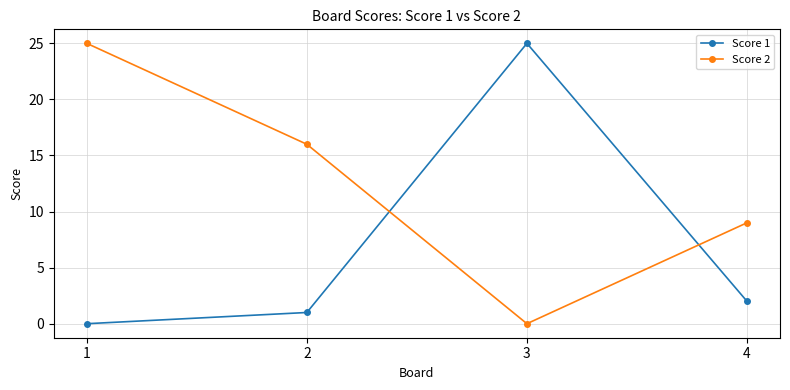

True or false: Score 1 has more than 0 points higher than both neighbors.

True